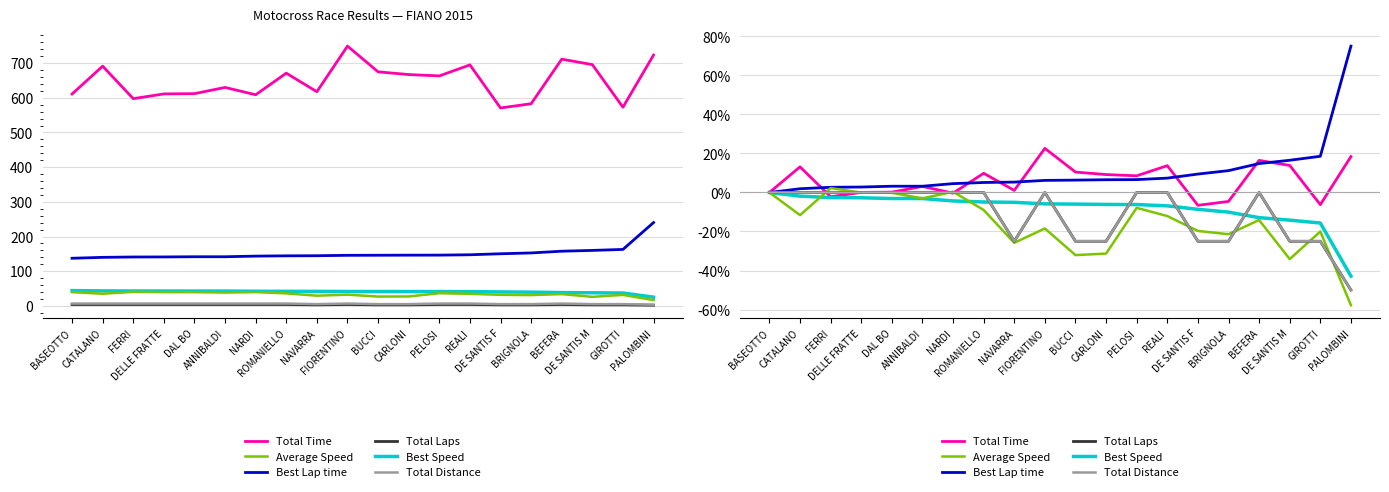

True or false: Best Lap time and Total Distance intersect in this chart.

False